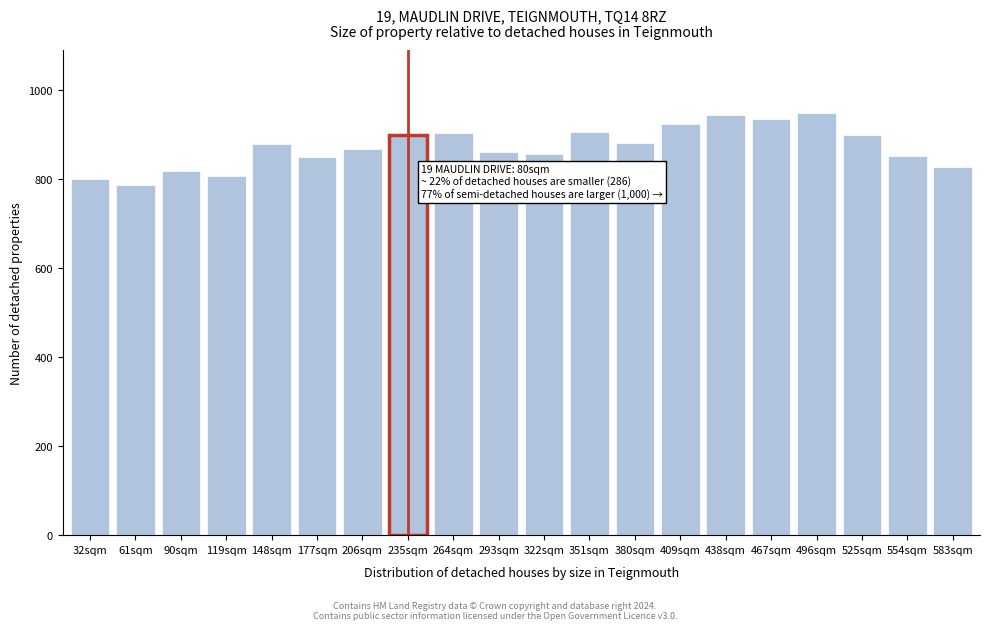

What is the value of the 20th bar from the left?

826